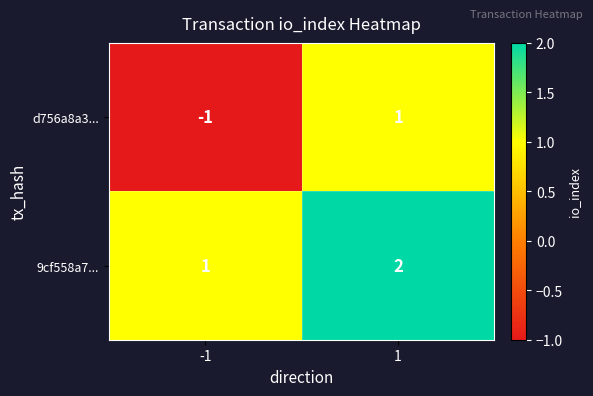

Which series has the largest total across all categories?

9cf558a7...